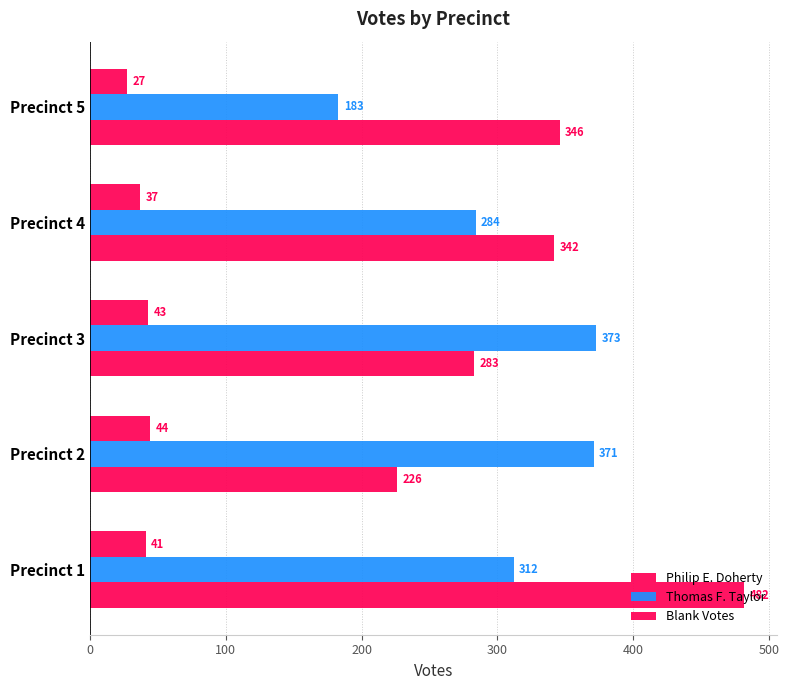

How many data points in Philip E. Doherty are less than 342?

2